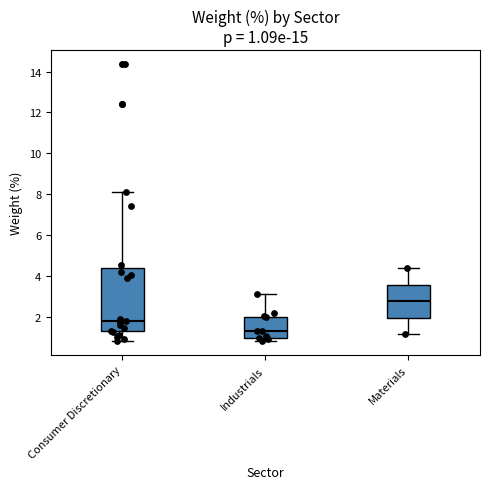

Comparing the boxes themselves (not the whiskers), which one is the tallest?

Consumer Discretionary